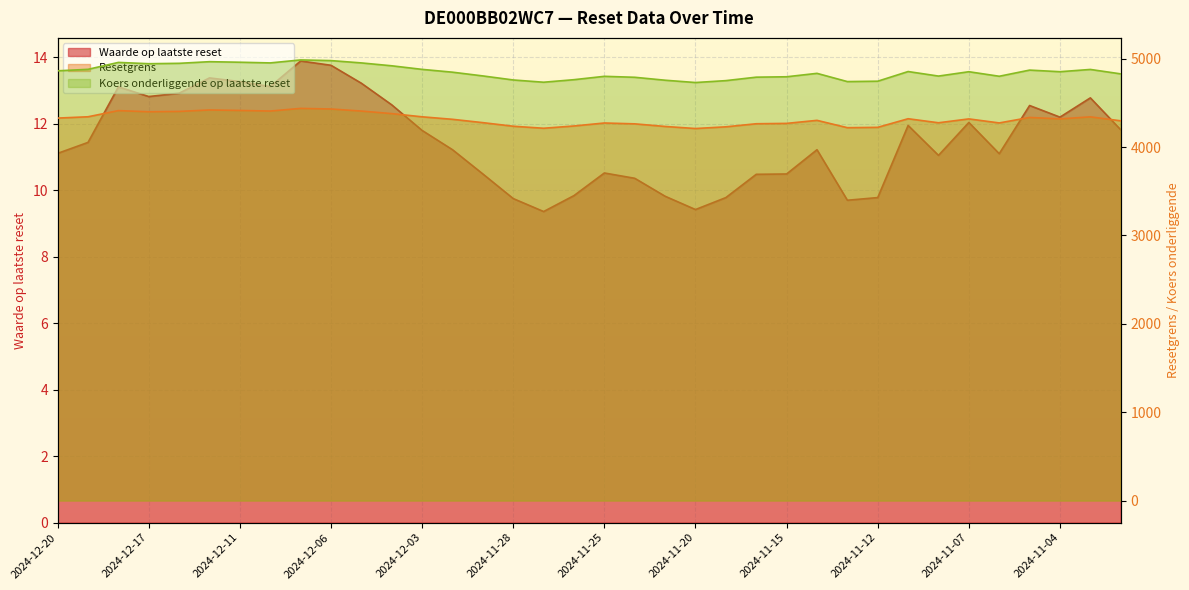

What is the difference between the maximum and minimum values in the Waarde op laatste reset series?

4.5